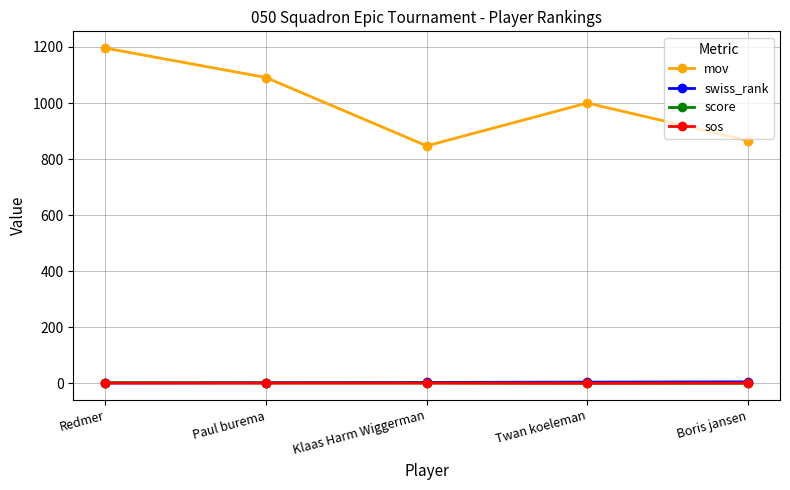

What is the label of the 5th point from the left?

Boris jansen